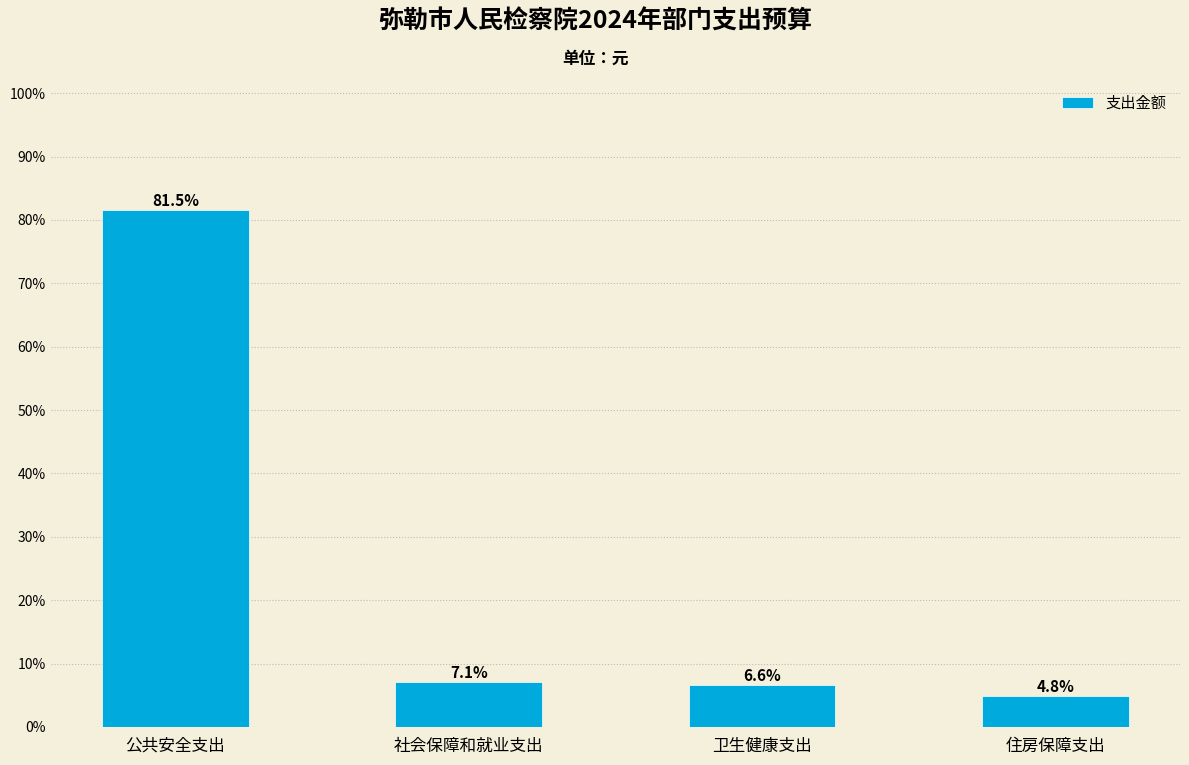

Reading left to right, list all the values displayed in this chart.

公共安全支出=81.5	社会保障和就业支出=7.1	卫生健康支出=6.6	住房保障支出=4.8